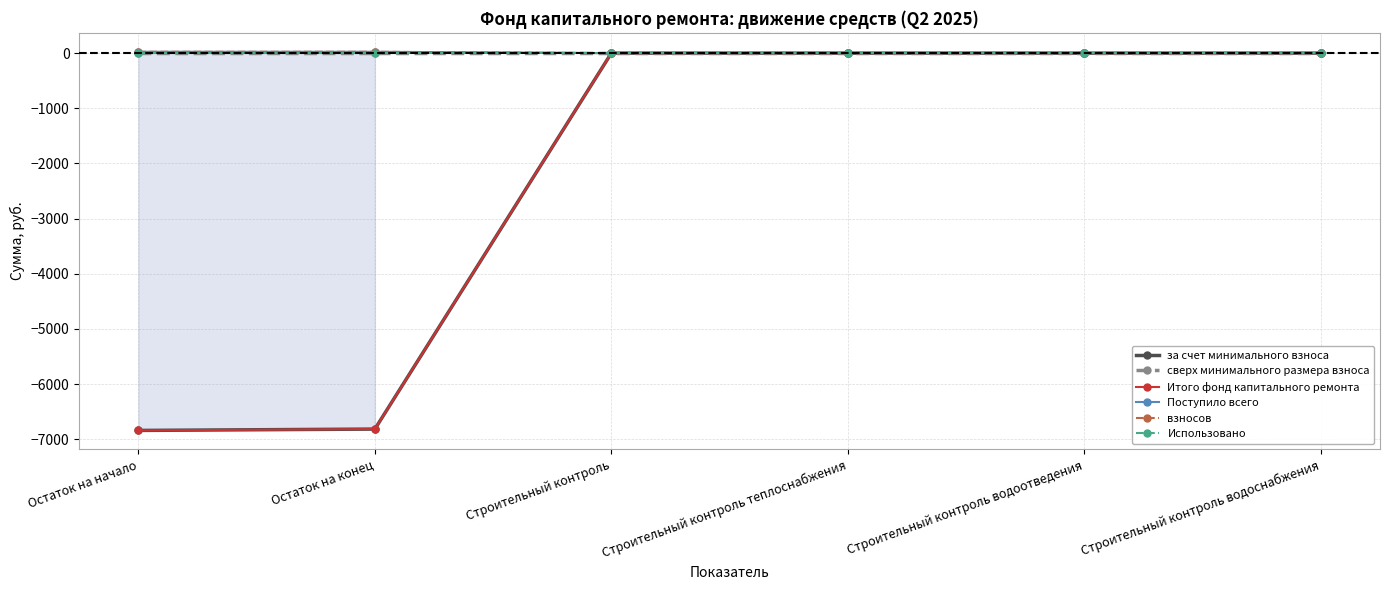

True or false: взносов and Использовано cross at least once.

False